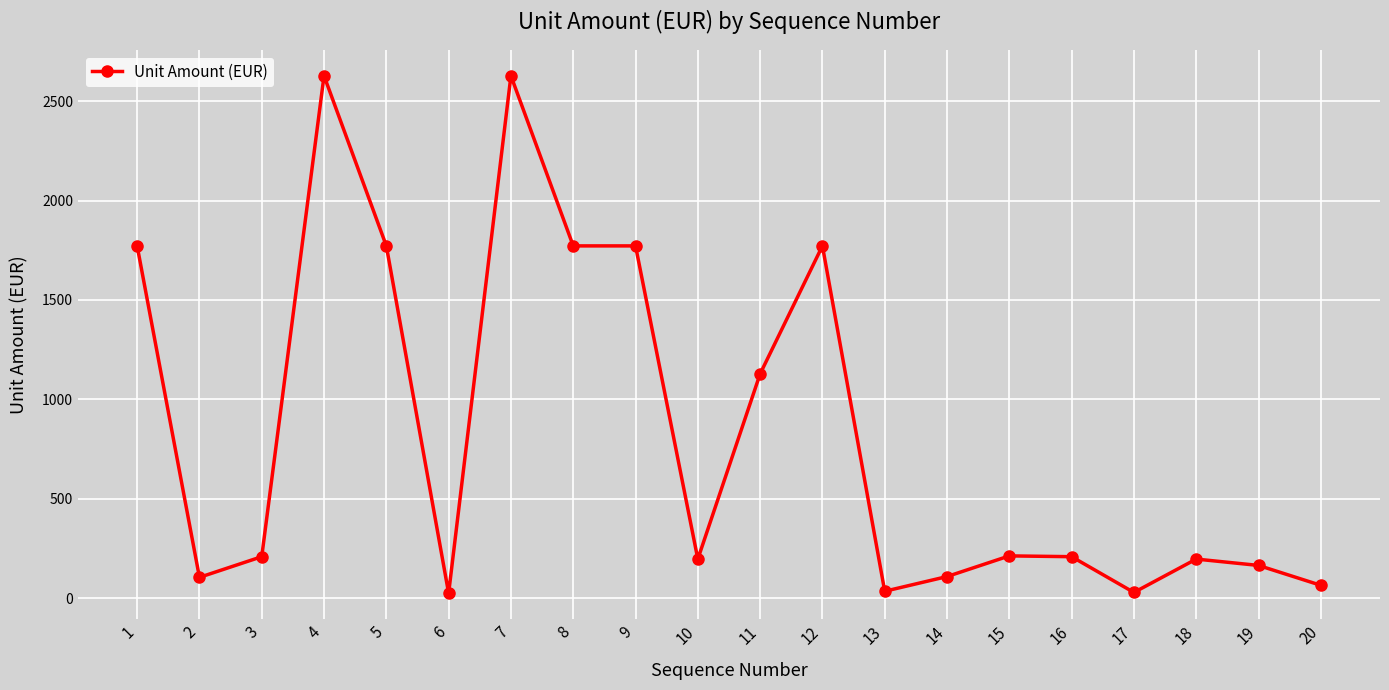

At which category does the data reach its first local valley?

2